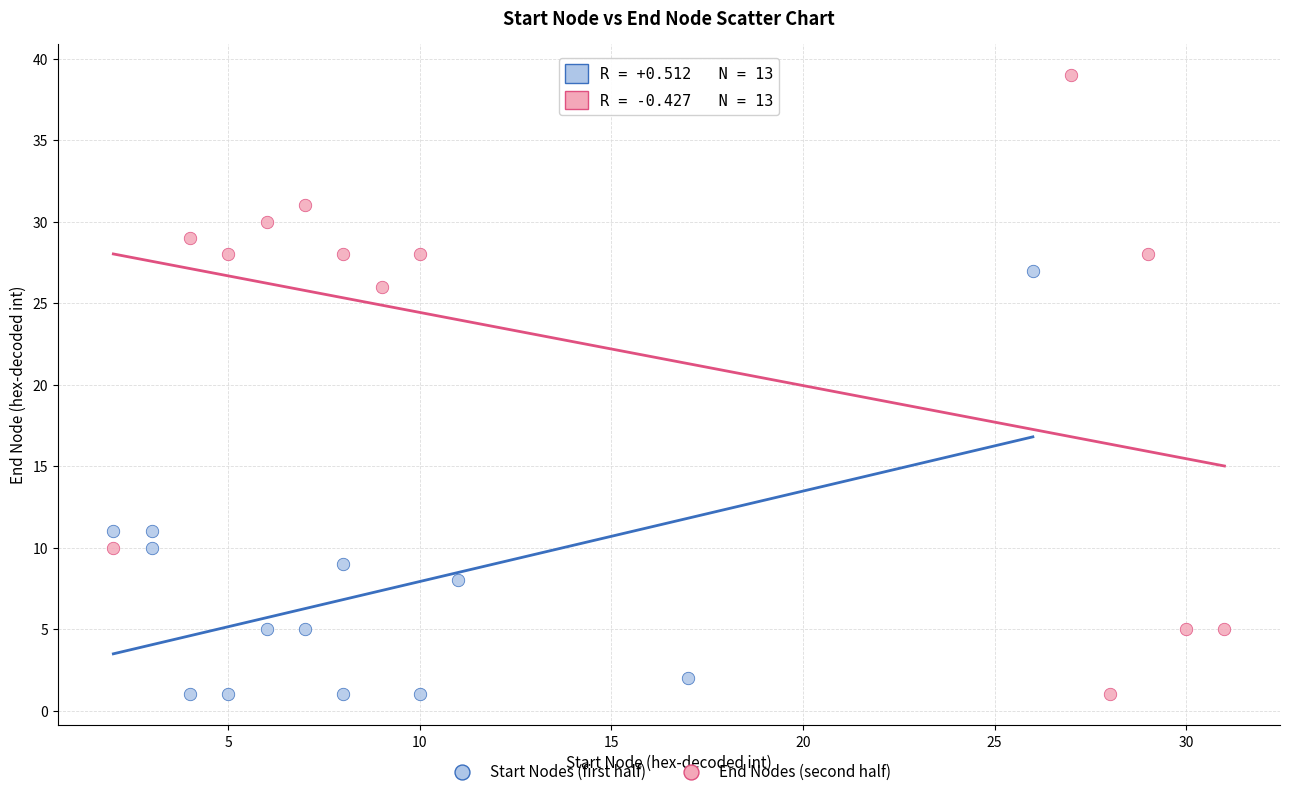

Which series contains the highest Y value?

End Nodes (second half)